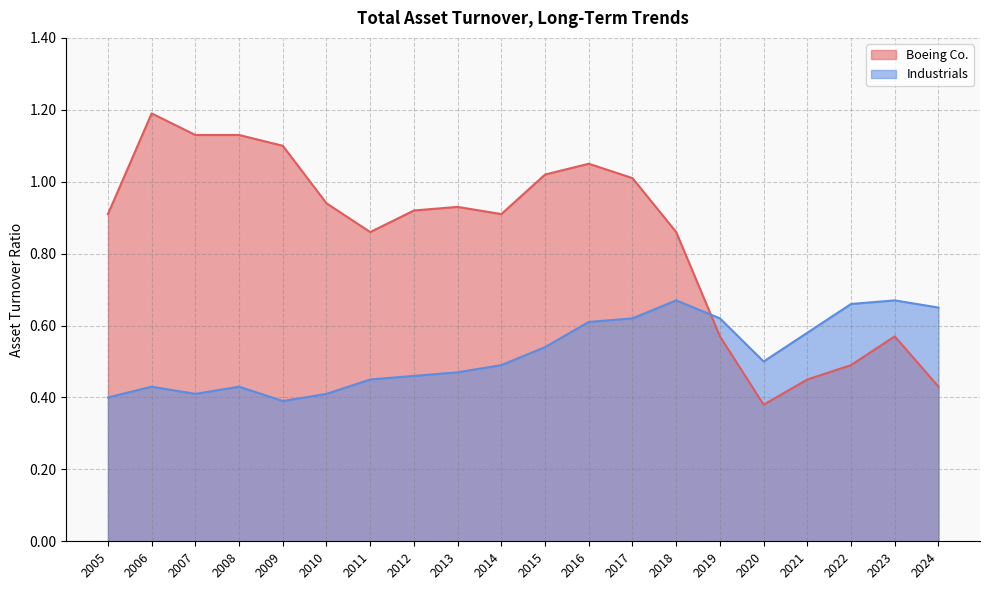

What is the value of the Boeing Co. point at the 8th from the left?

0.9